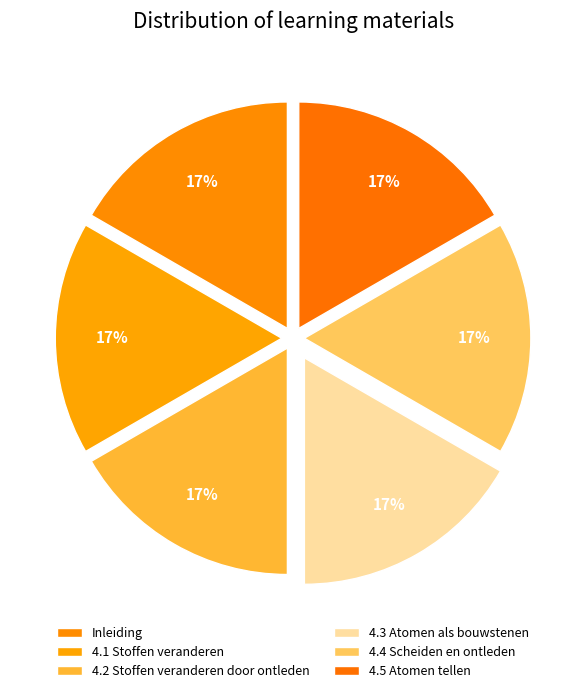

Count the number of slices in the pie.

6